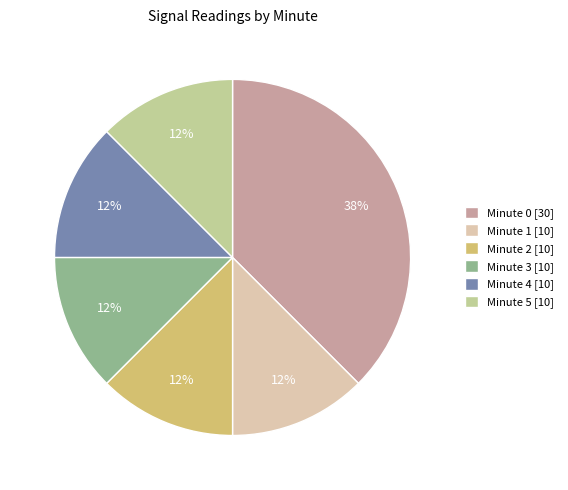

To the nearest percent, what is the average slice percentage?

17%